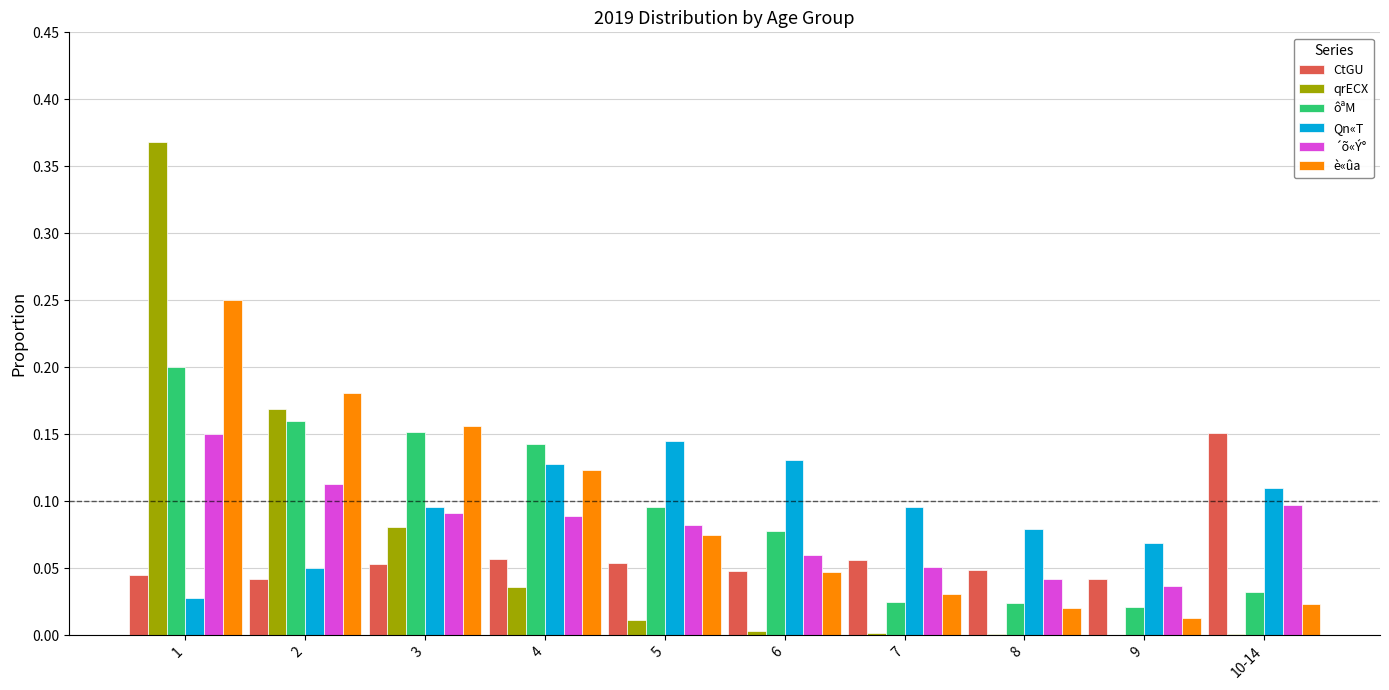

How many groups of bars are there?

10